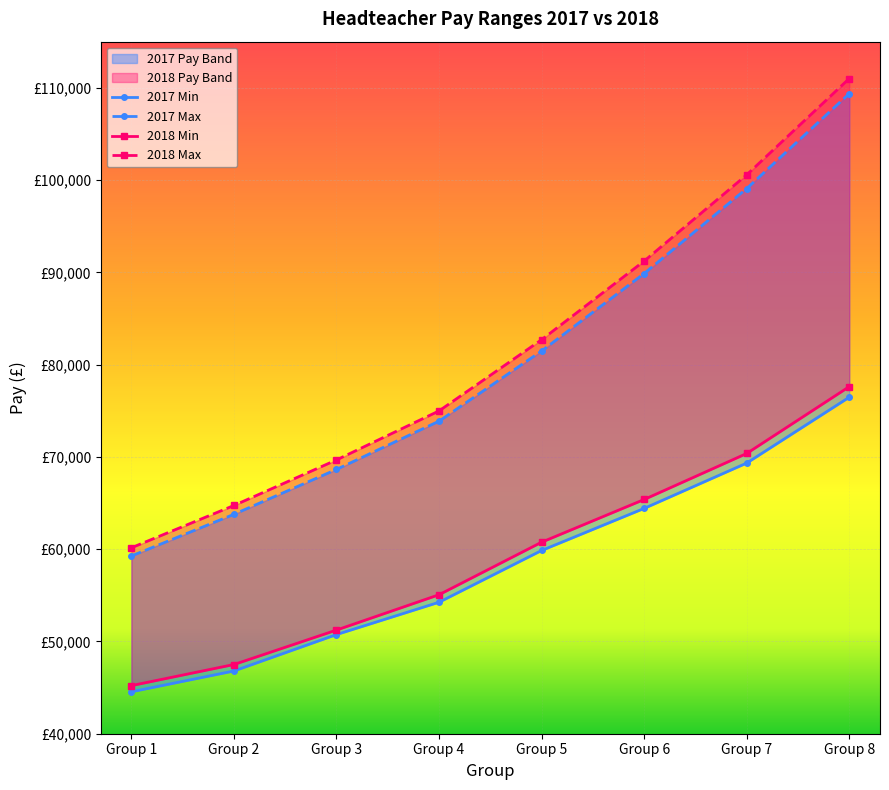

At which label is 2018 Max closest to 85580?

Group 5